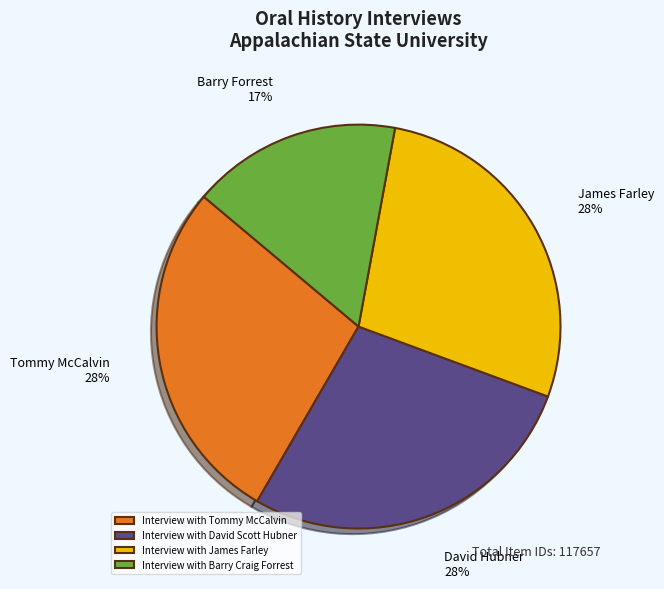

True or false: Interview with James Farley accounts for 28% of the total.

True